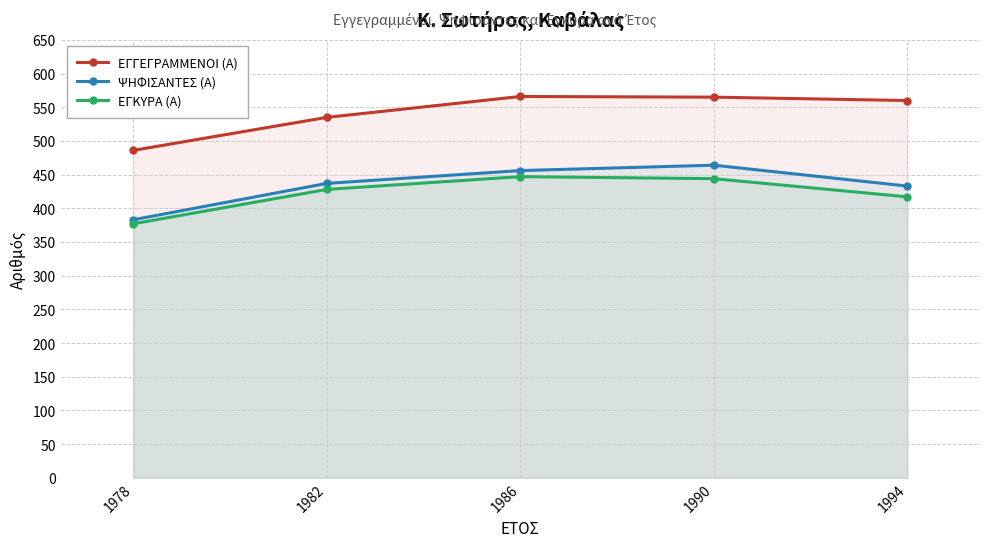

True or false: ΕΓΚΥΡΑ (Α) has more than 1 points higher than both neighbors.

False